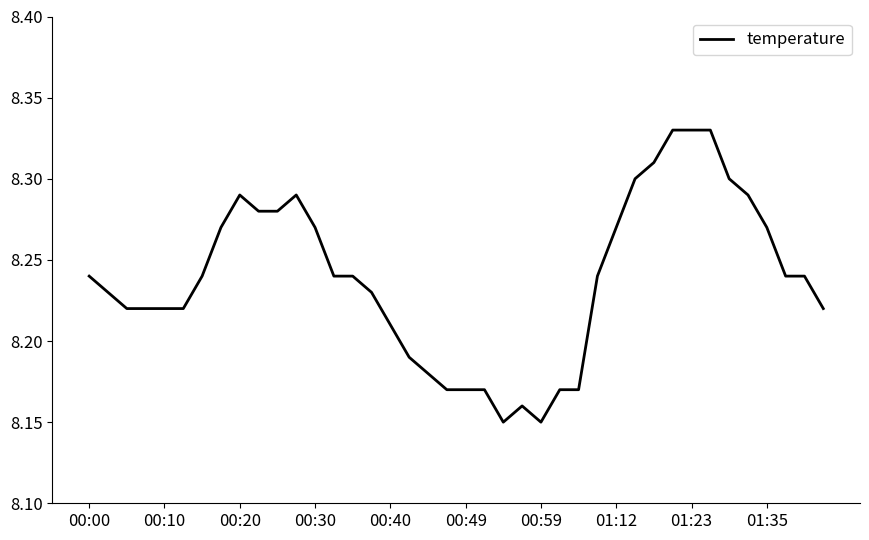

The value at 01:23 is 11.7. True or false?

False